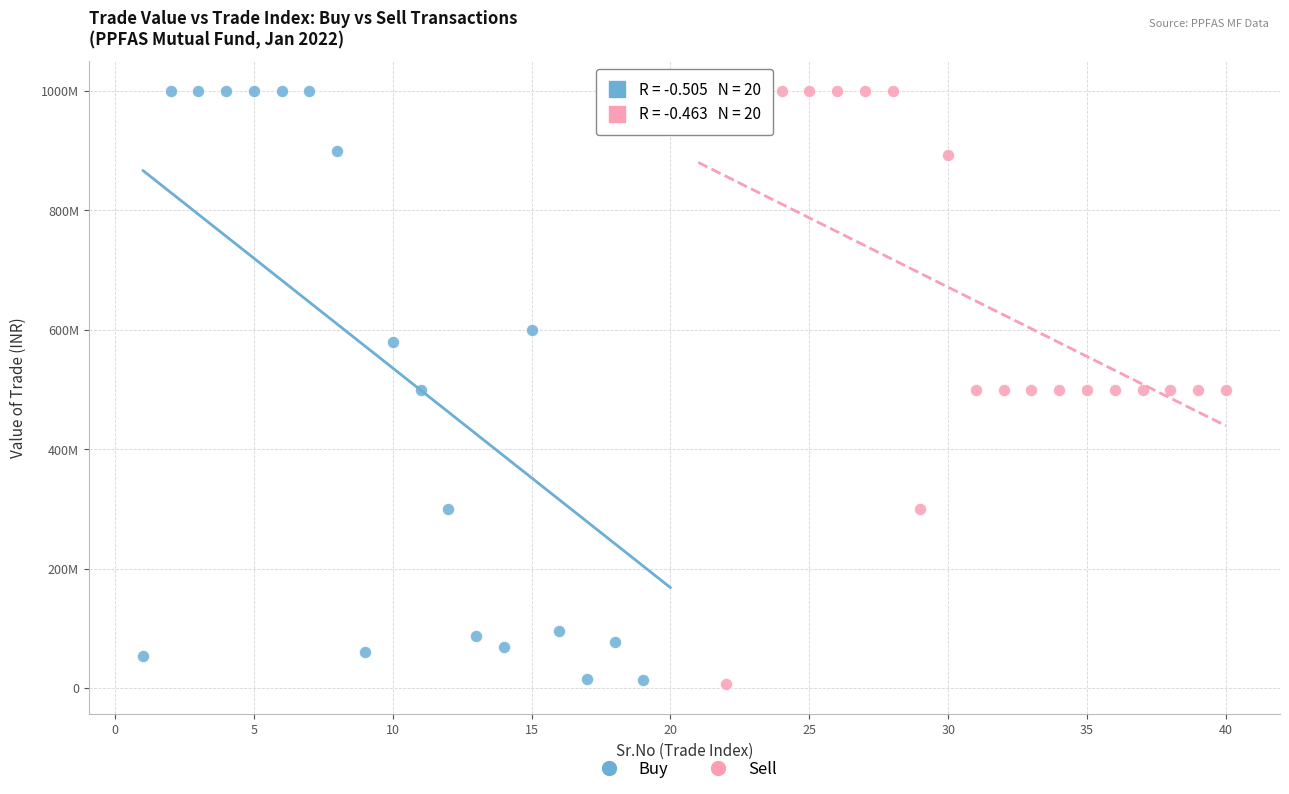

What are all the series names shown in the legend?

Buy, Sell